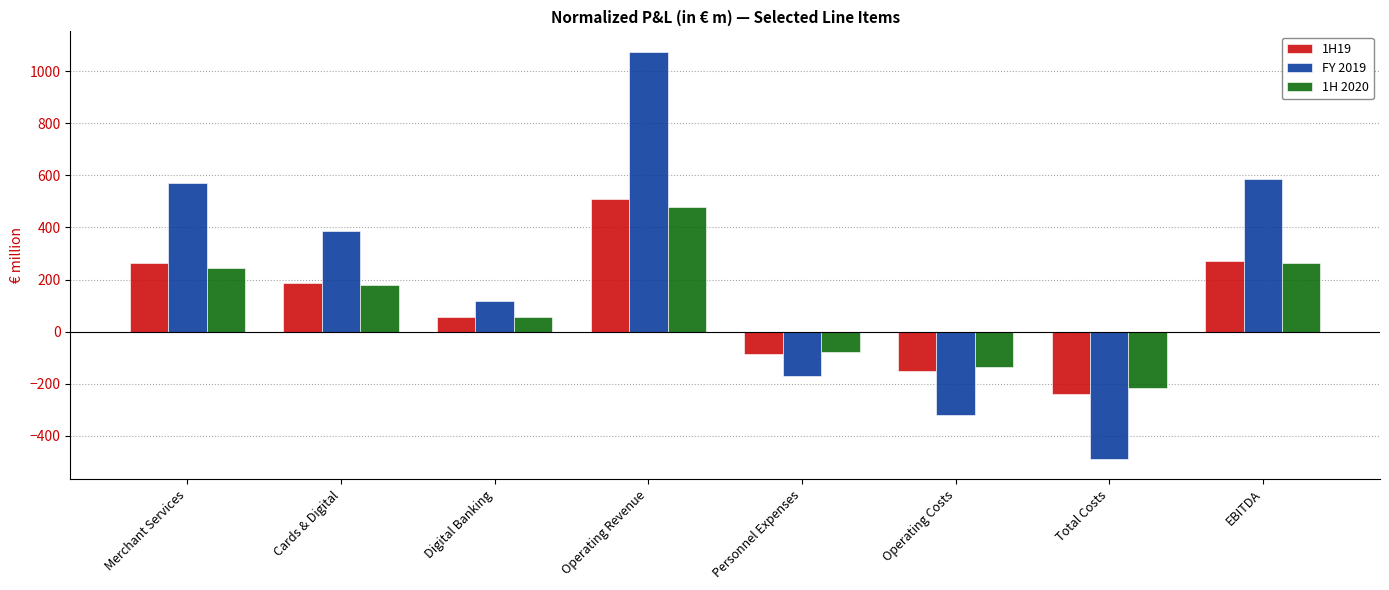

How many values in FY 2019 are above zero?

5